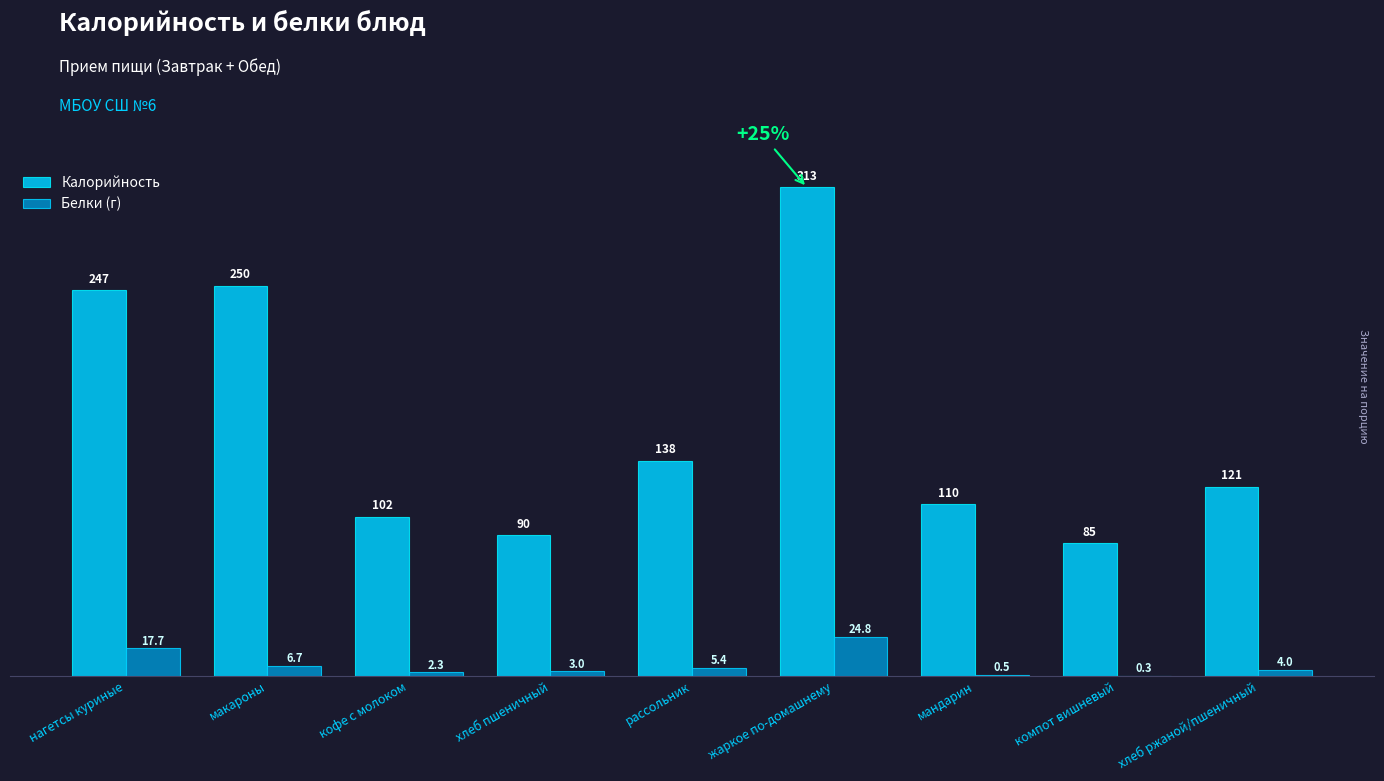

At which label does Белки (г) reach its peak?

жаркое по-домашнему